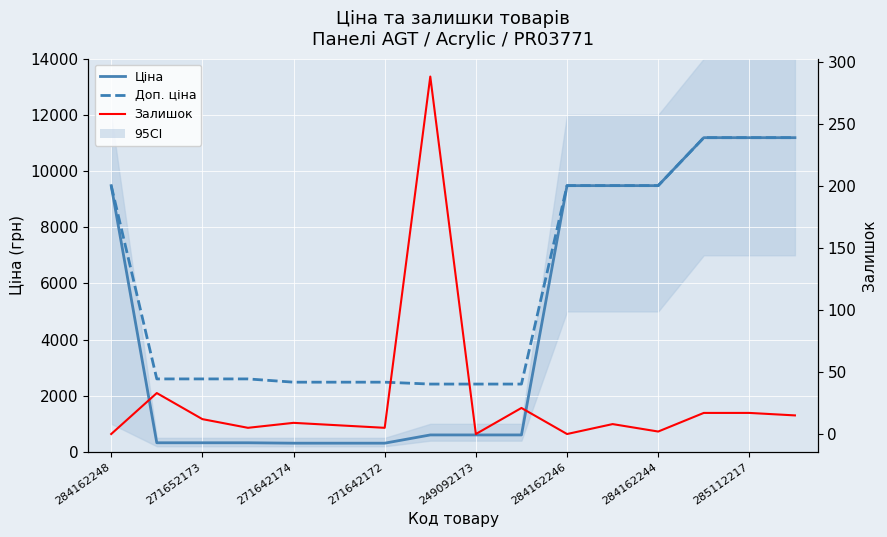

What is the label of the 16th point from the right?

284162248